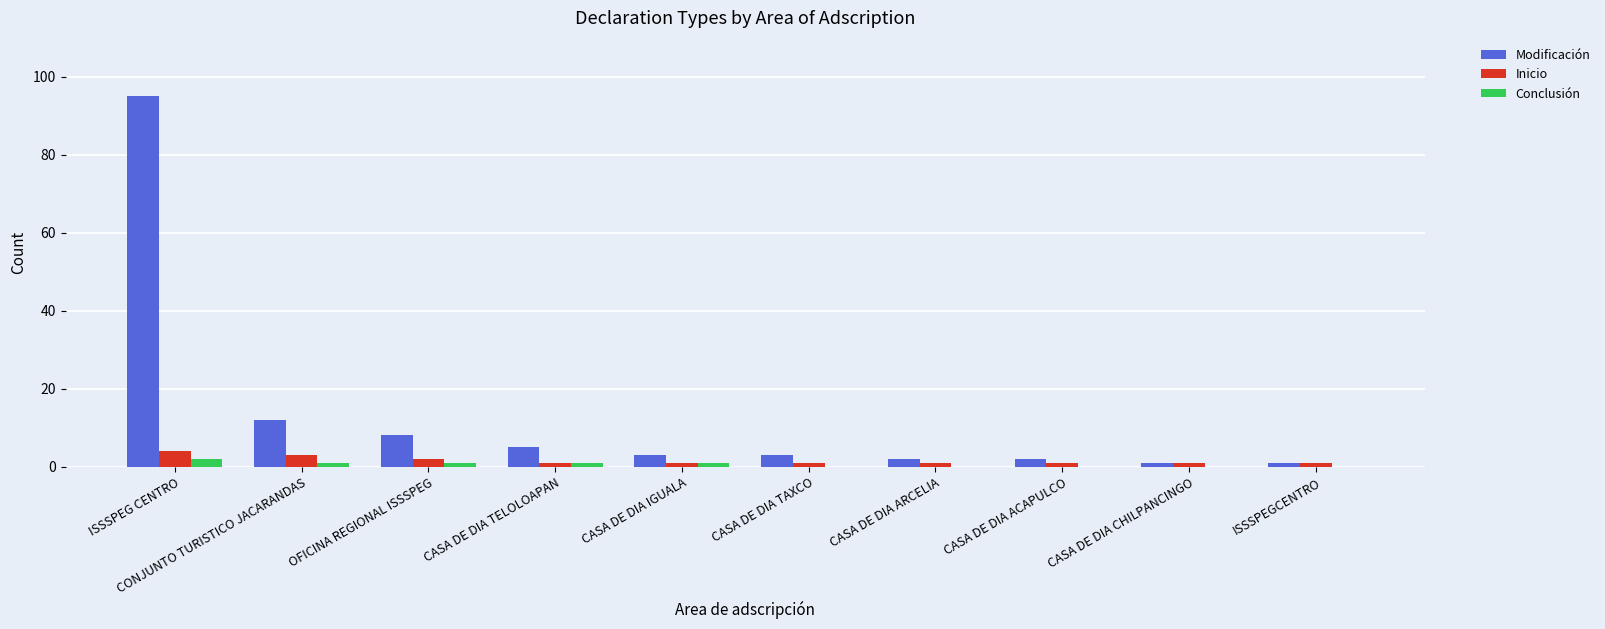

Are the bars horizontal?

No